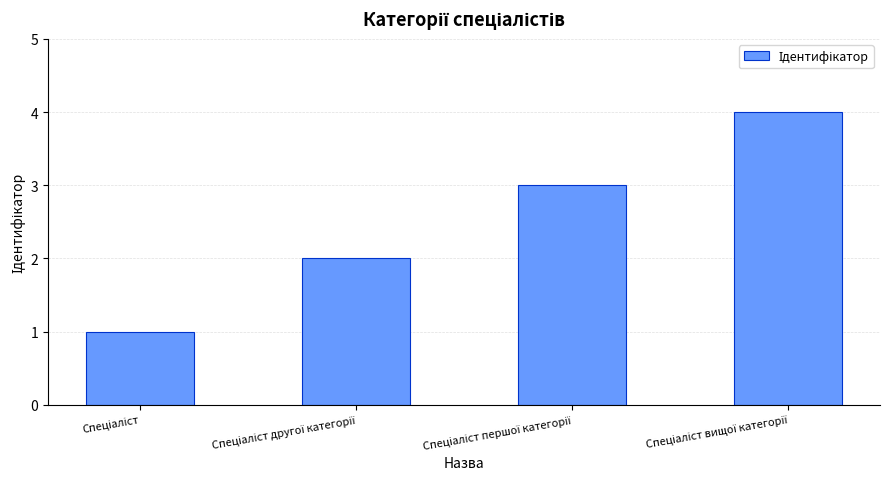

What is the difference between the maximum and minimum values?

3